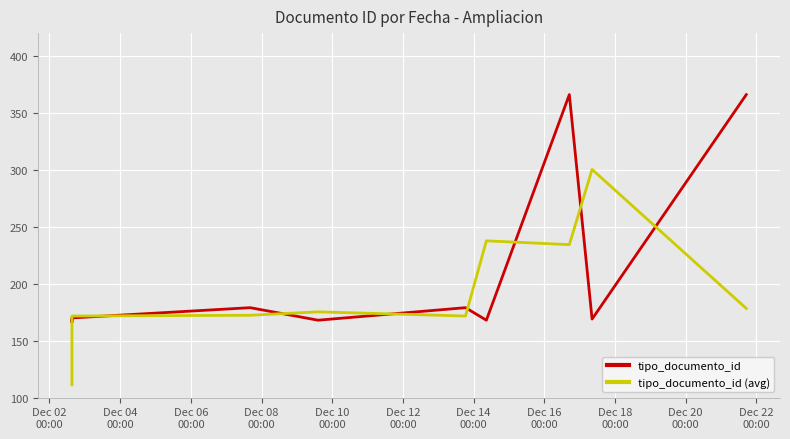

How many values in the tipo_documento_id (avg) series are below 175?

5